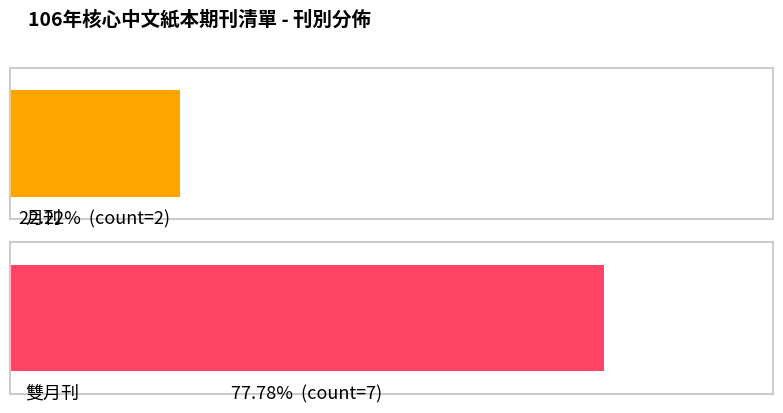

True or false: 雙月刊 has a value of 3 at 雙月刊.

False